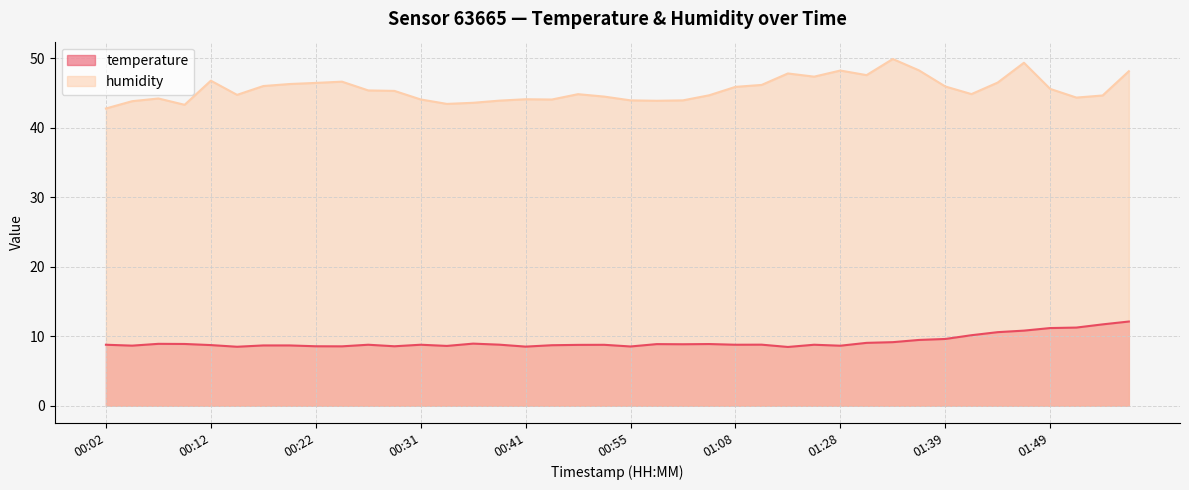

What is the label of the 20th point from the right?

00:55